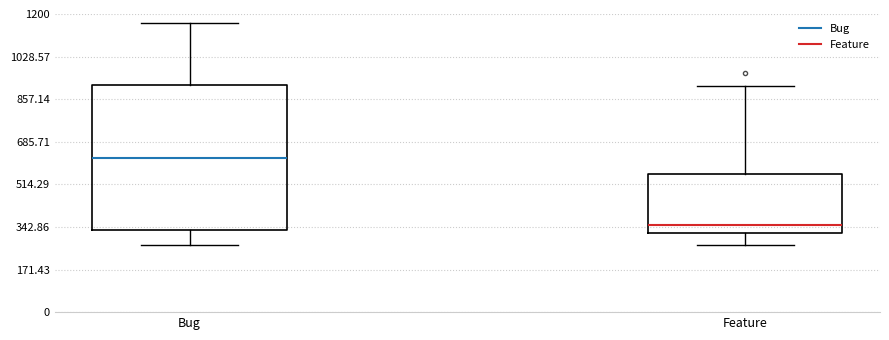

Where does the lower whisker of the box for Feature end on the y-axis? The values are not printed on the chart, so give them approximately, as read against the axis.

260